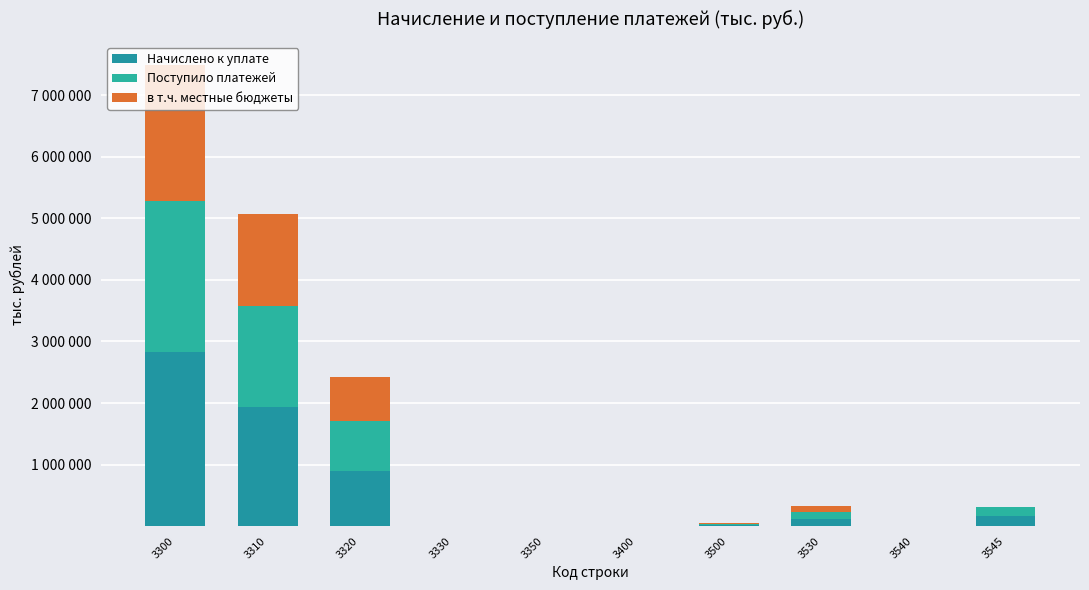

At which label does в т.ч. местные бюджеты first exceed 18347?

3300